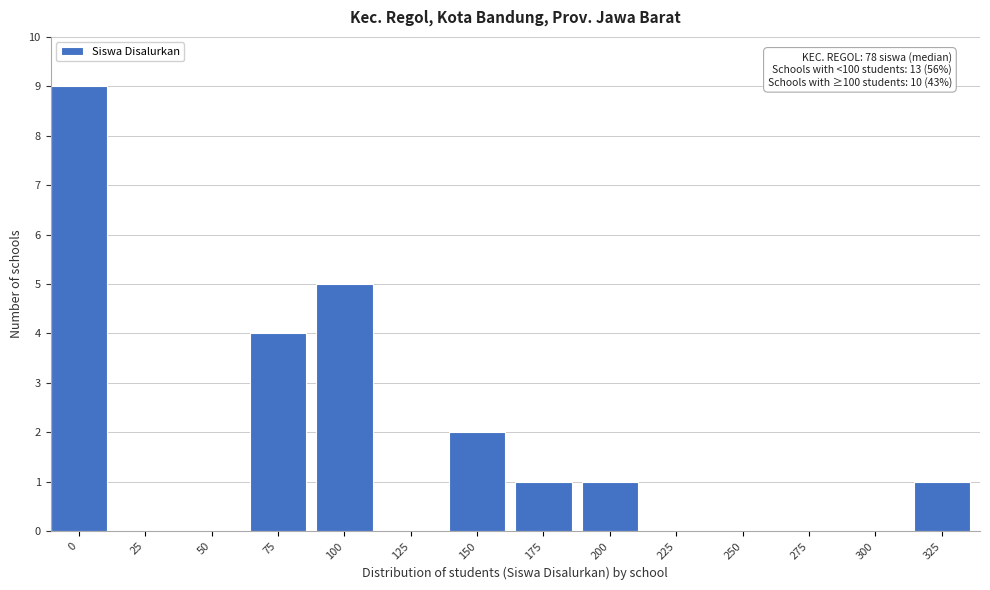

Reading left to right, transcribe all the data shown in this chart.

0=9	25=0	50=0	75=4	100=5	125=0	150=2	175=1	200=1	225=0	250=0	275=0	300=0	325=1